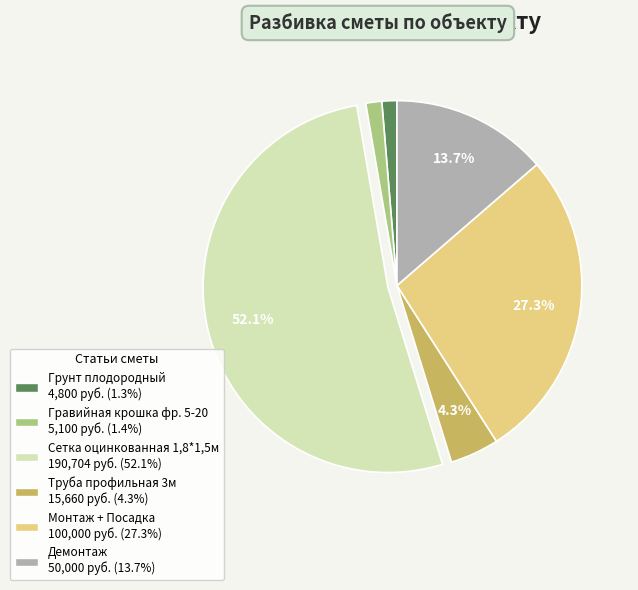

Combined, do Сетка оцинкованная 1,8*1,5м and Монтаж + Посадка account for over 50%?

Yes